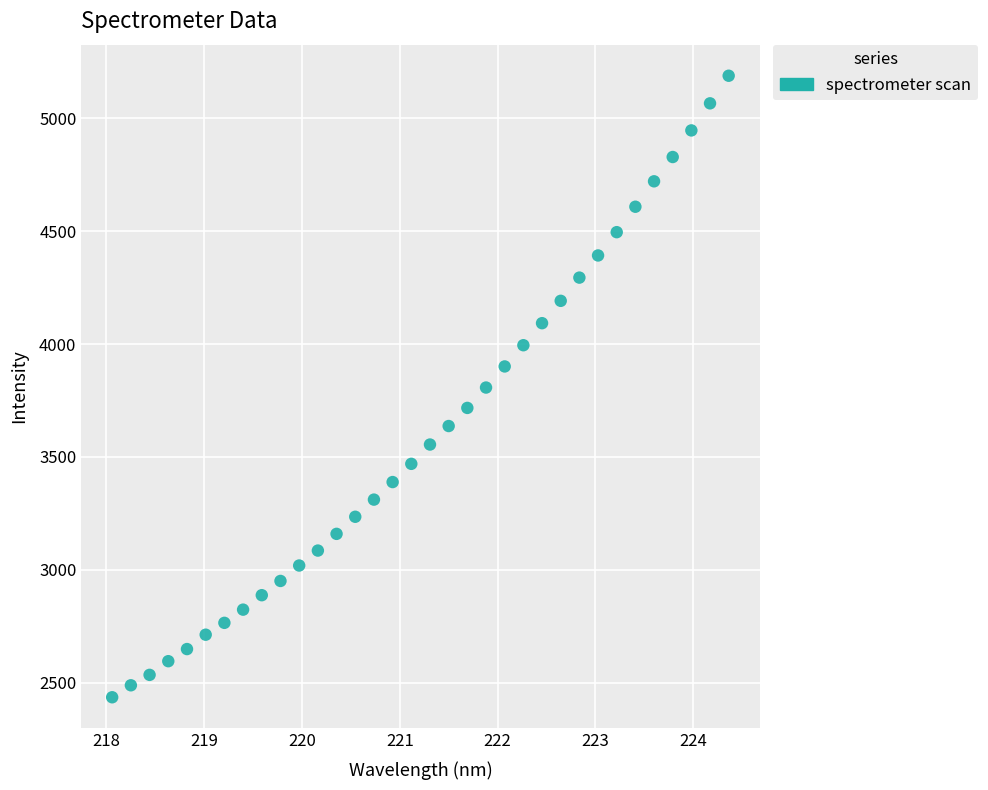

What is the range of Y values (max minus min)?

2753.5